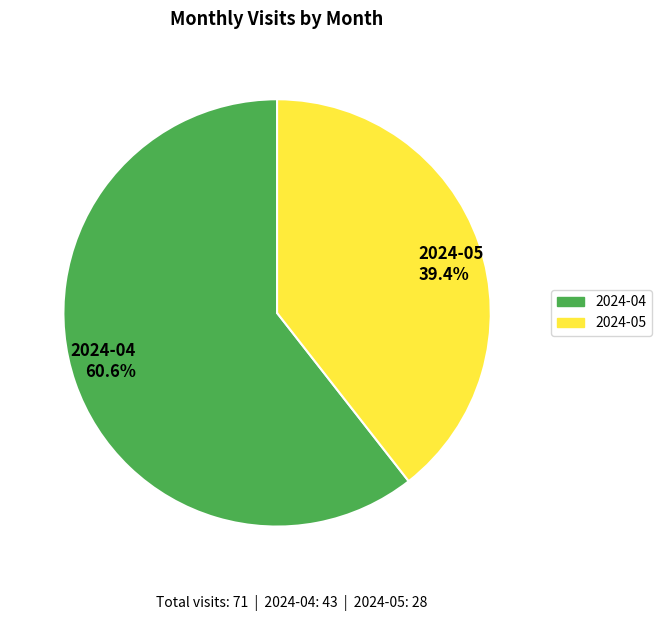

How many slices are in this pie chart?

2